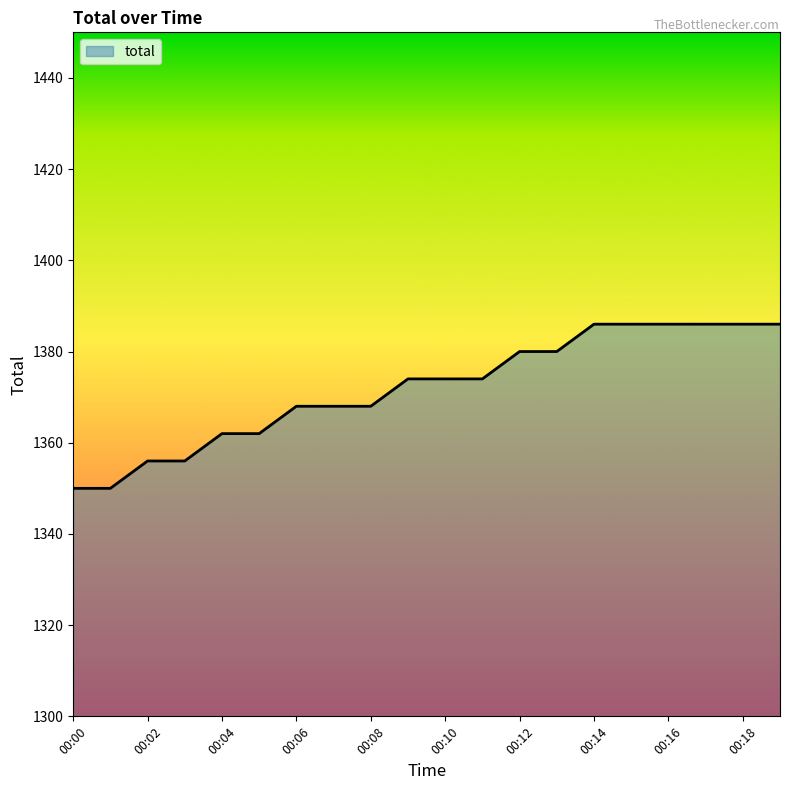

What is the smallest value displayed?

1350